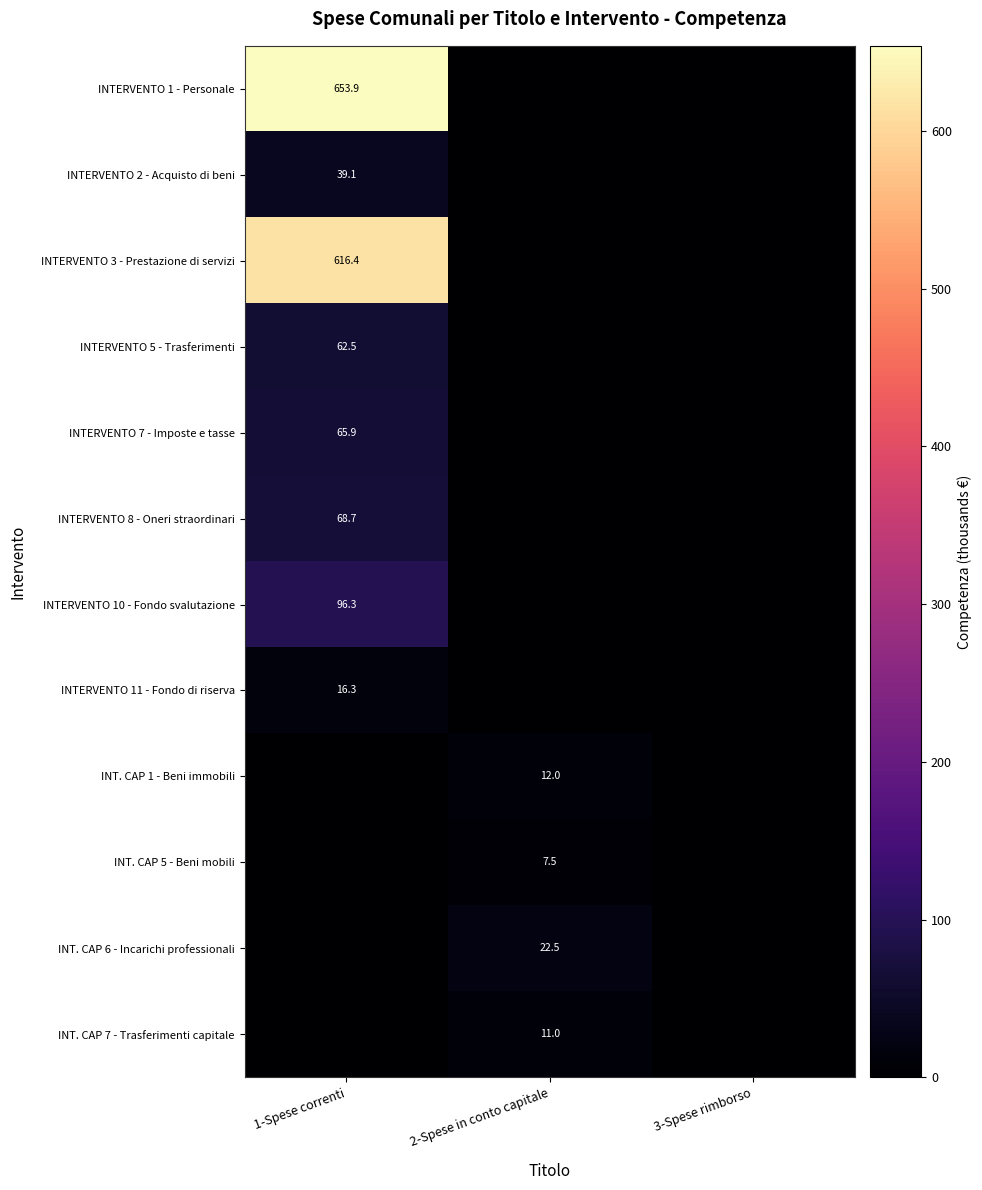

Is it true that INTERVENTO 11 - Fondo di riserva equals 27.6 at 1-Spese correnti?

False